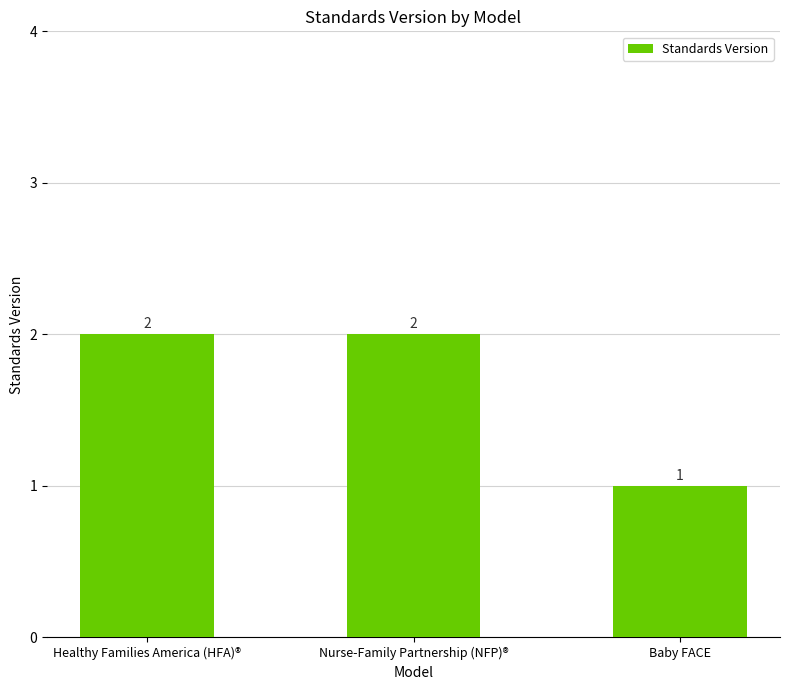

What is the label of the 3rd bar from the right?

Healthy Families America (HFA)®